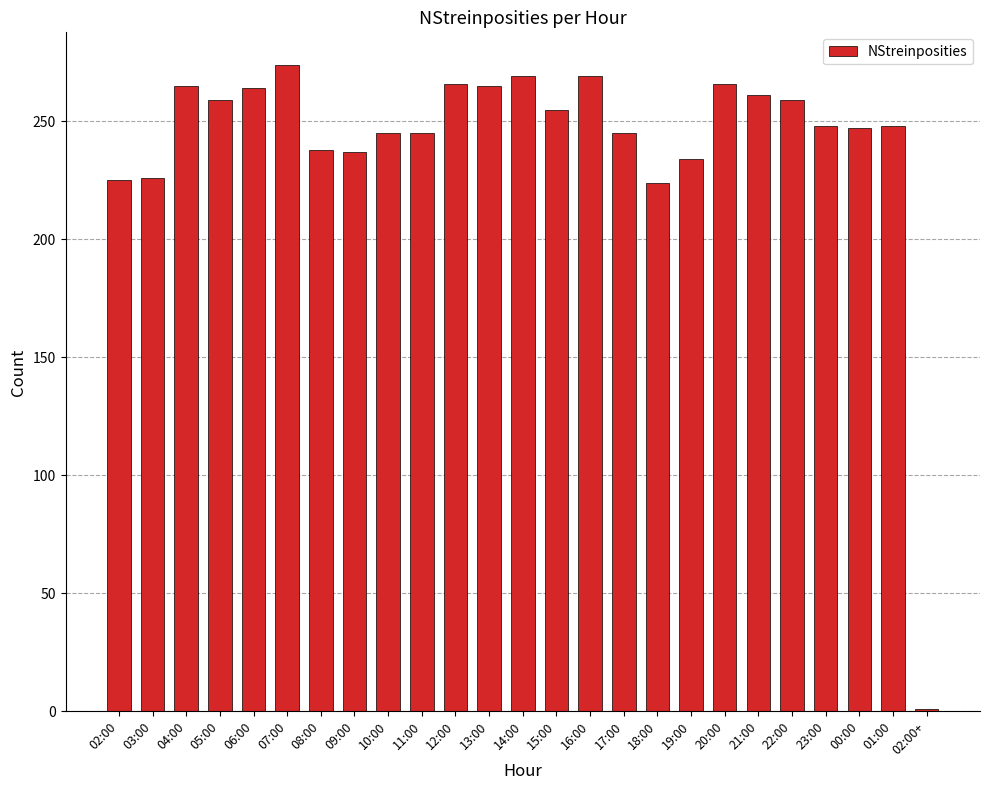

What is the sum of the values at 21:00 and 08:00?

499